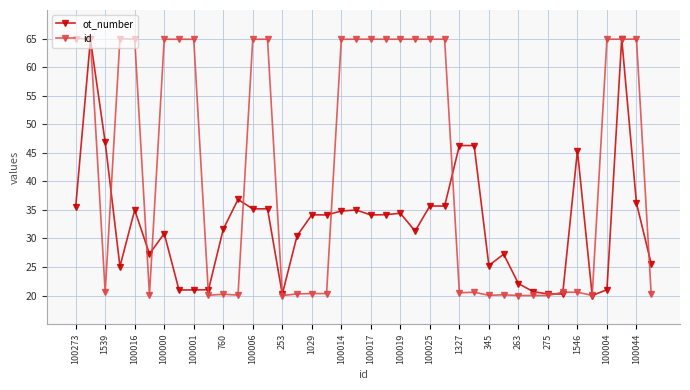

True or false: ot_number and id cross at least once.

True